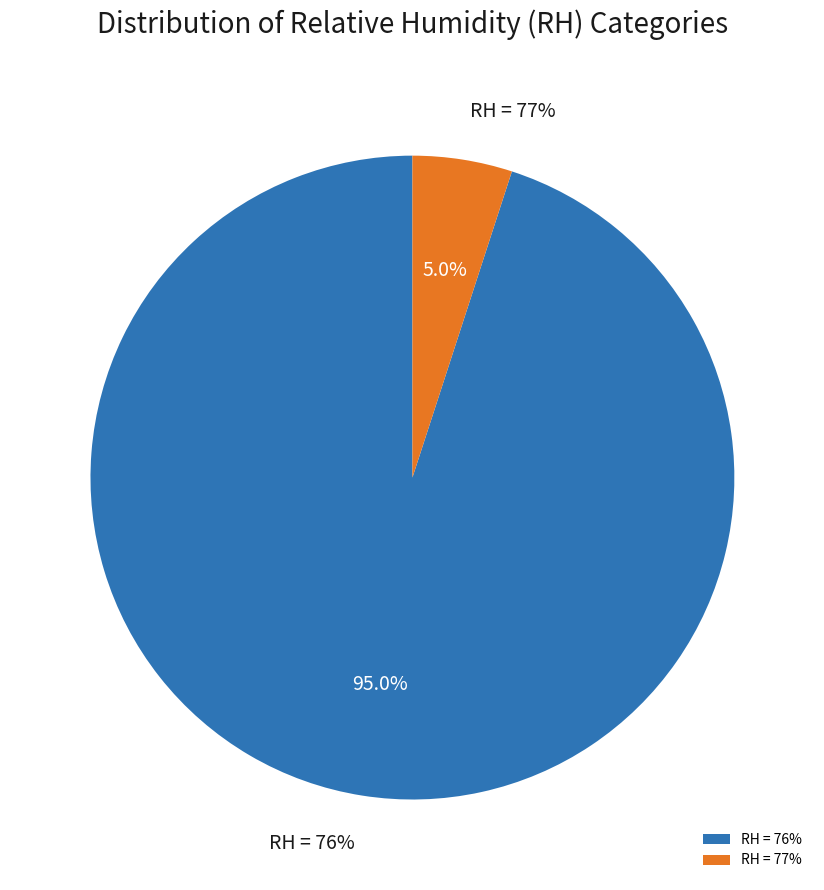

Does 24 represent more than half of the total?

No